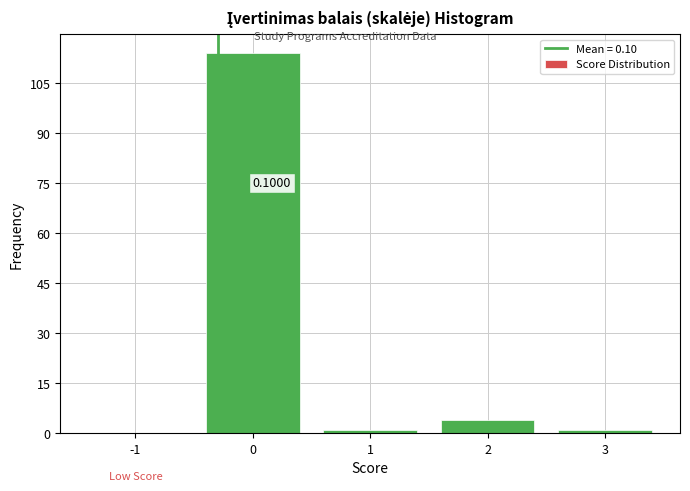

What is the sum of all values?

120